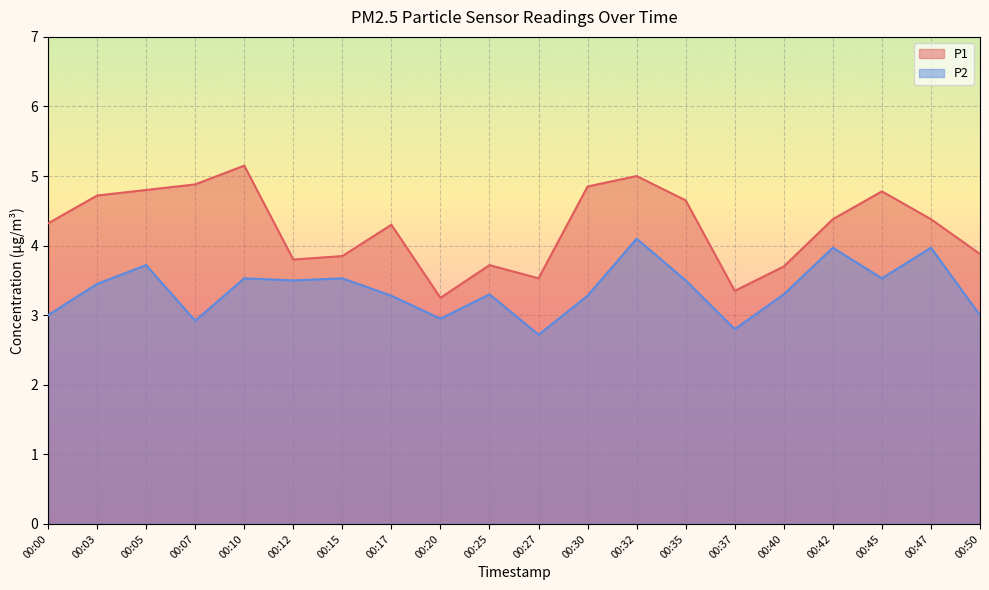

Which category has the highest value in the P1 series?

00:10